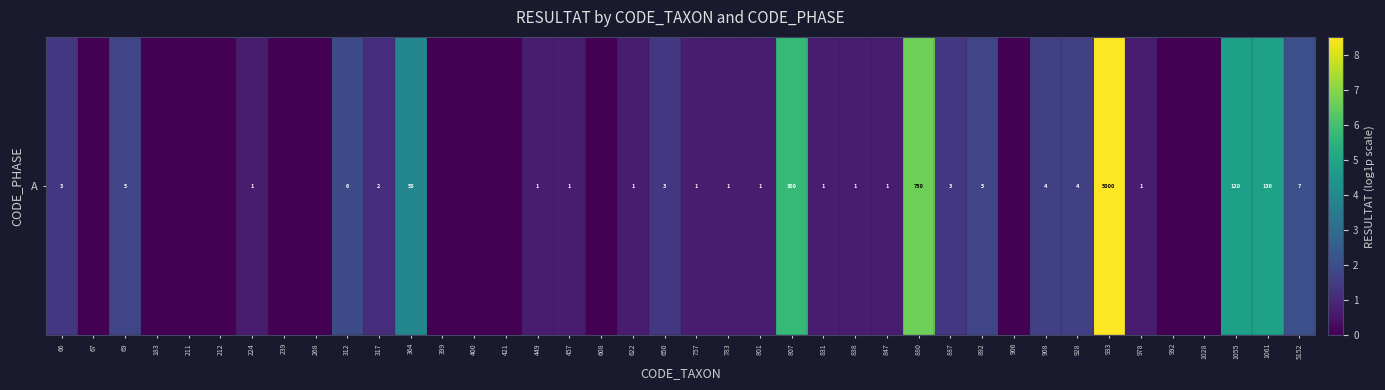

What is the greatest value displayed?

8.5